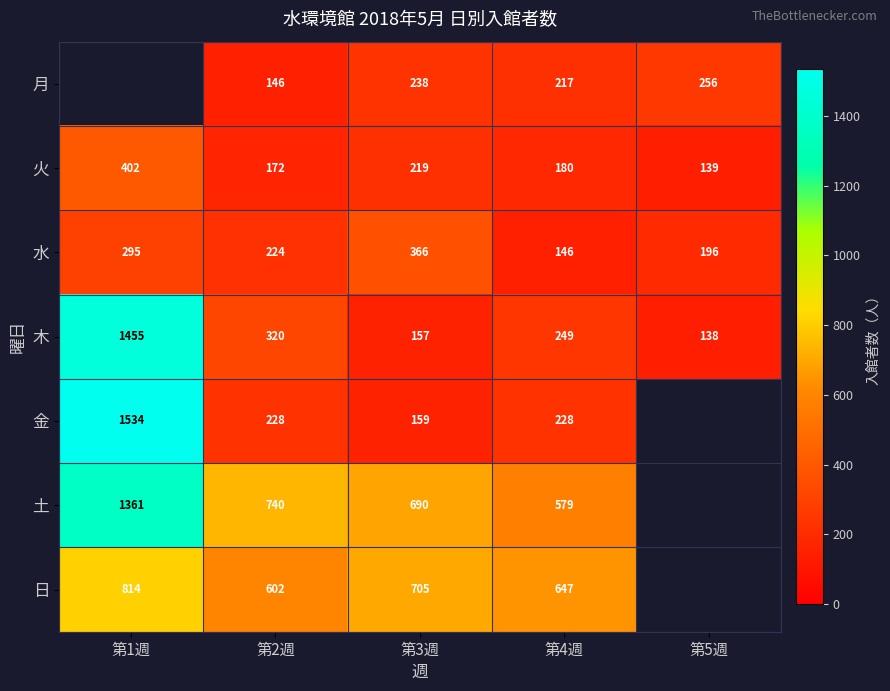

What is the difference between the maximum and minimum values in the 火 series?

263